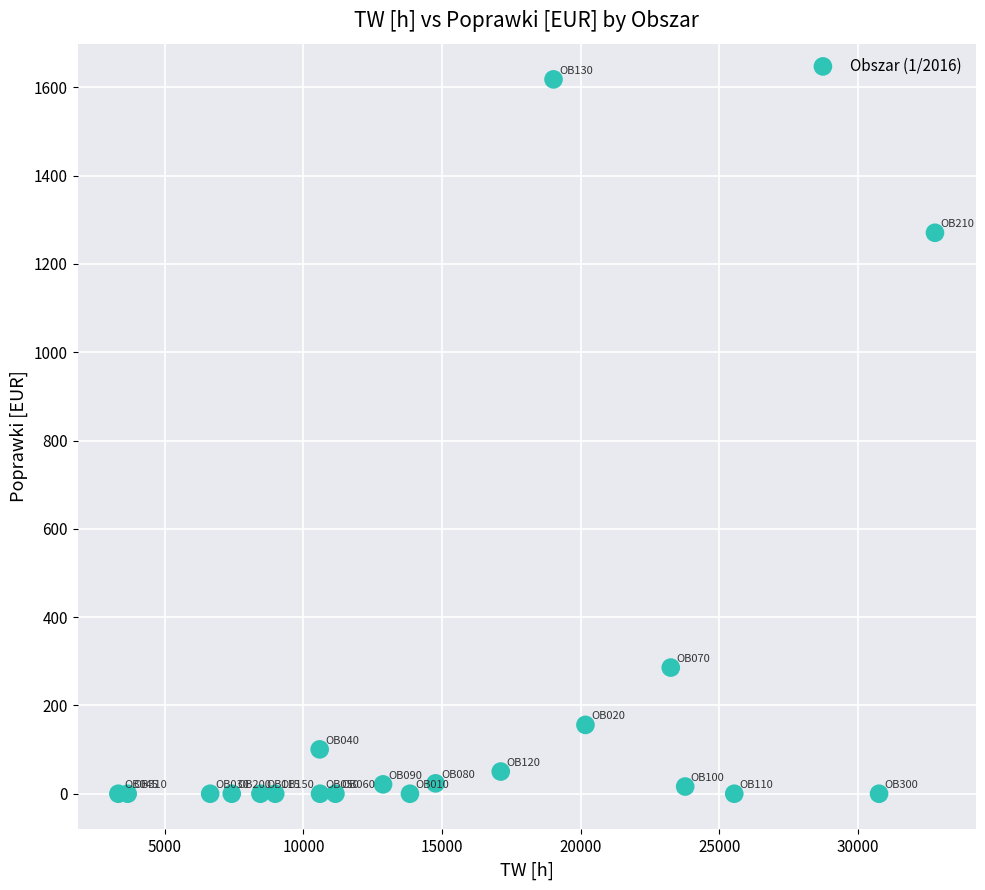

What Y value in the scatter plot is closest to 808?

1270.6